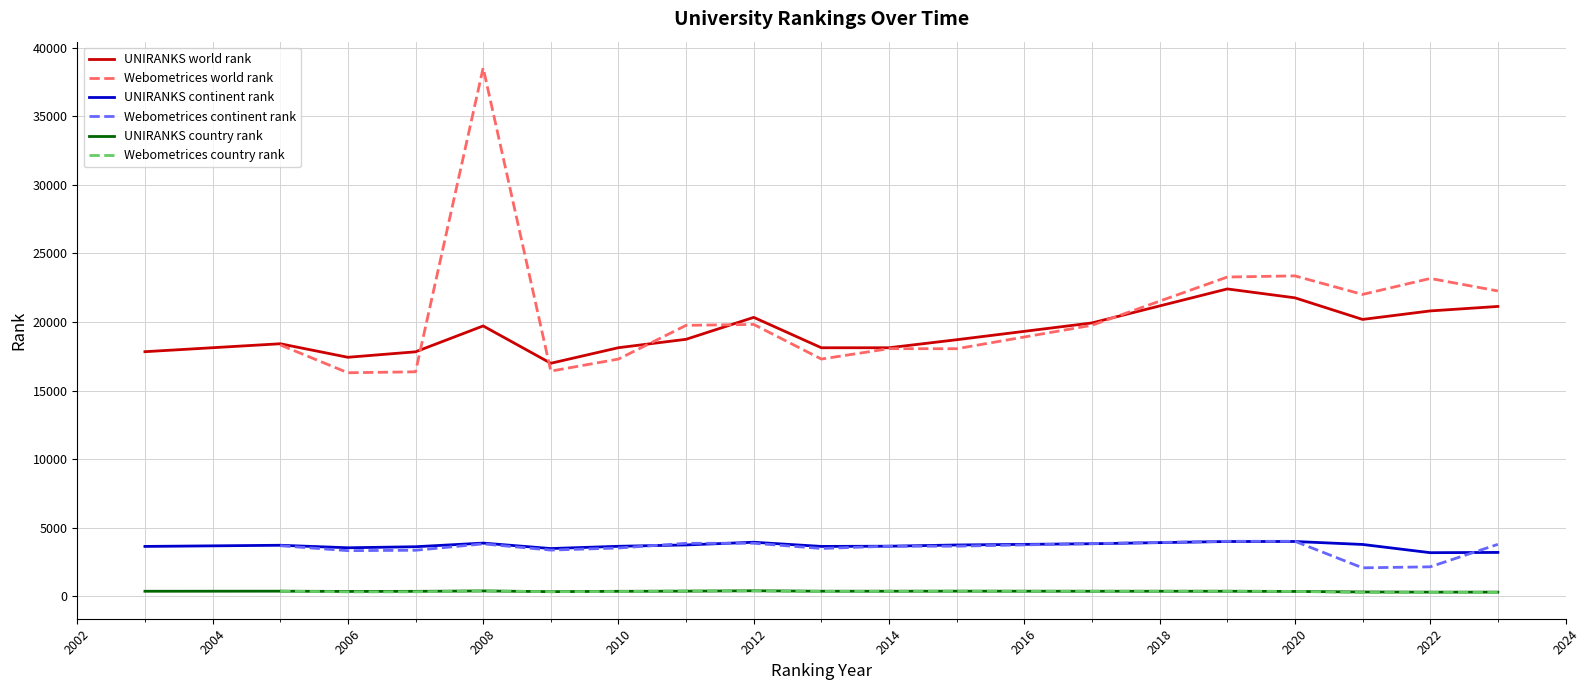

The UNIRANKS continent rank series shows 4820 at 2003. True or false?

False